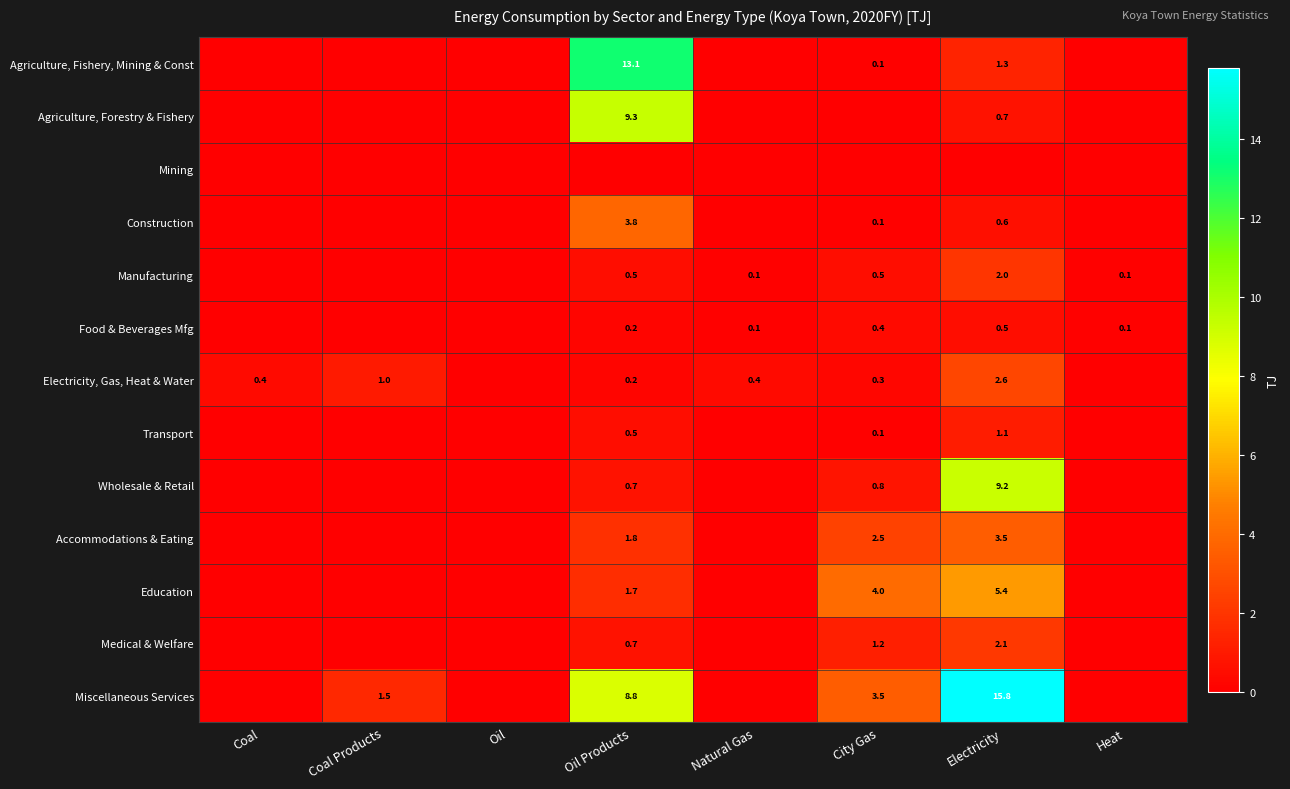

True or false: Education has a value of 7.3 at Electricity.

False